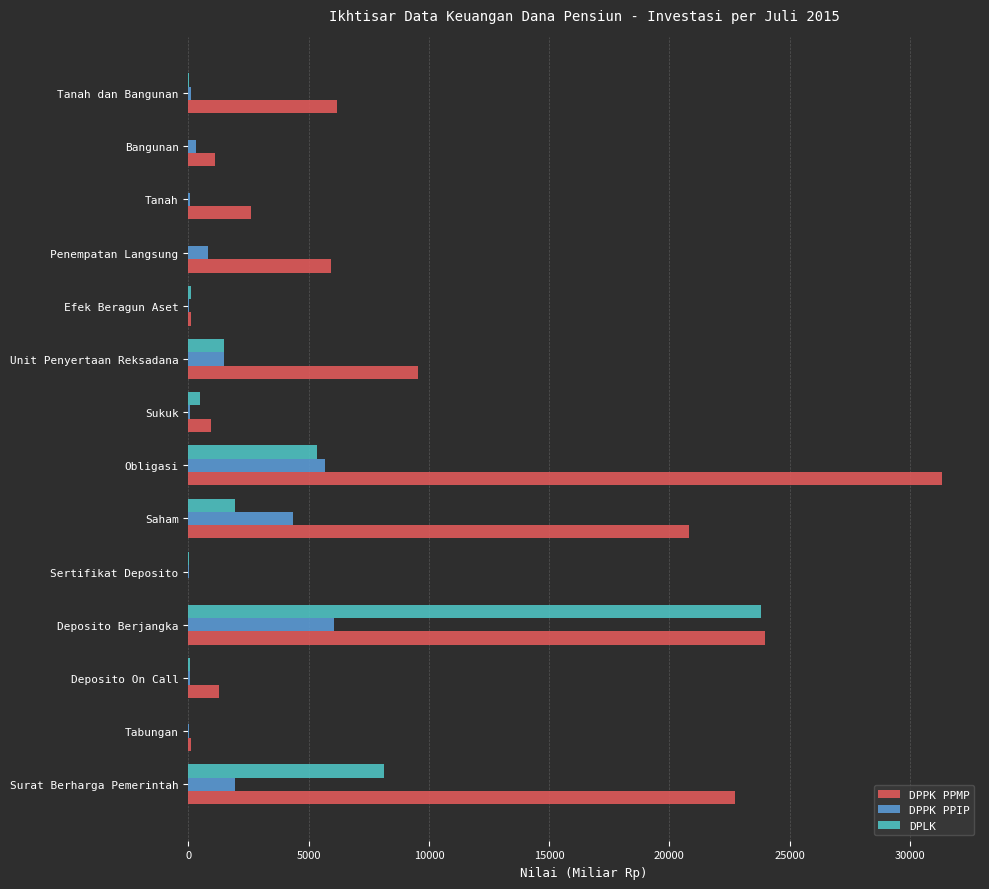

What is the sum of all DPLK values?

41413.5